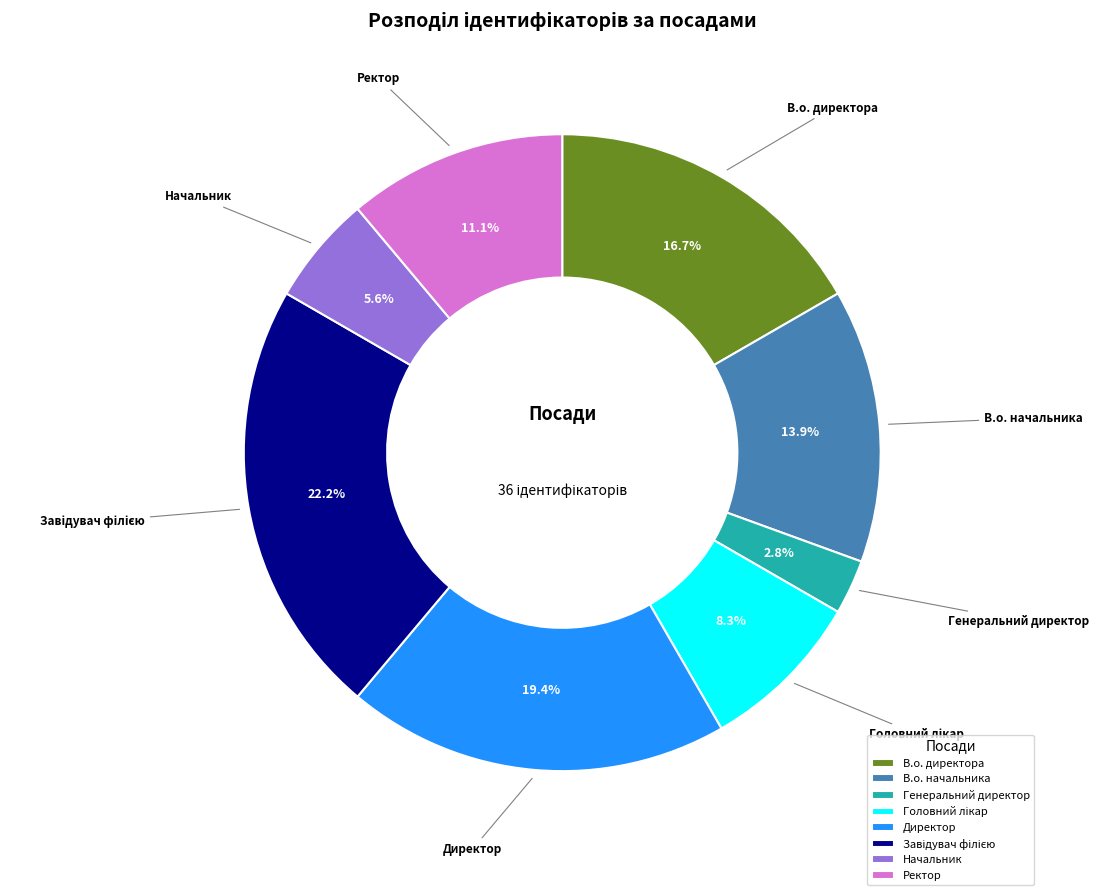

Which category has the smallest portion of the pie?

Генеральний директор